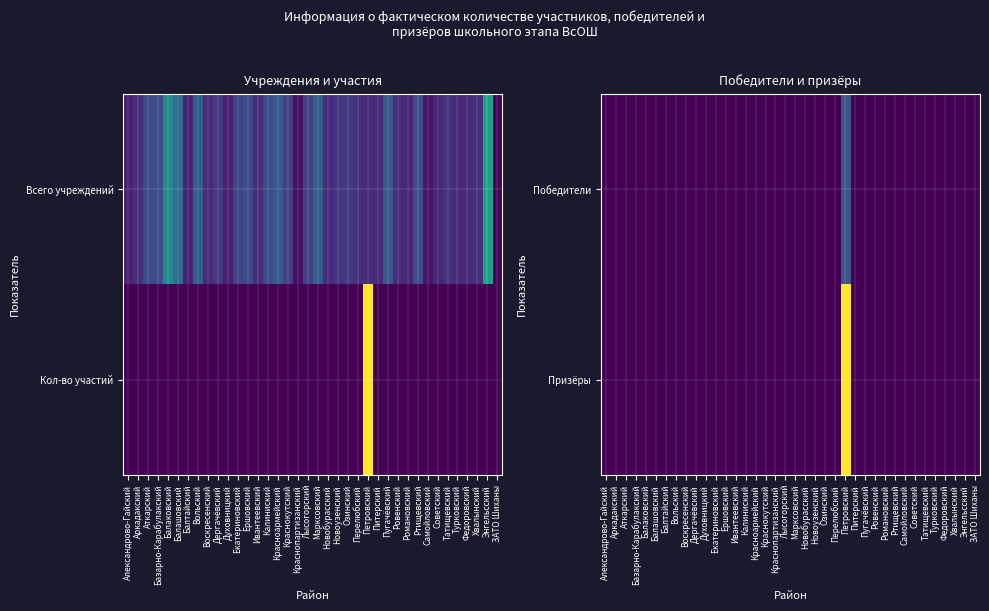

Which series has the widest spread of values?

Призёры